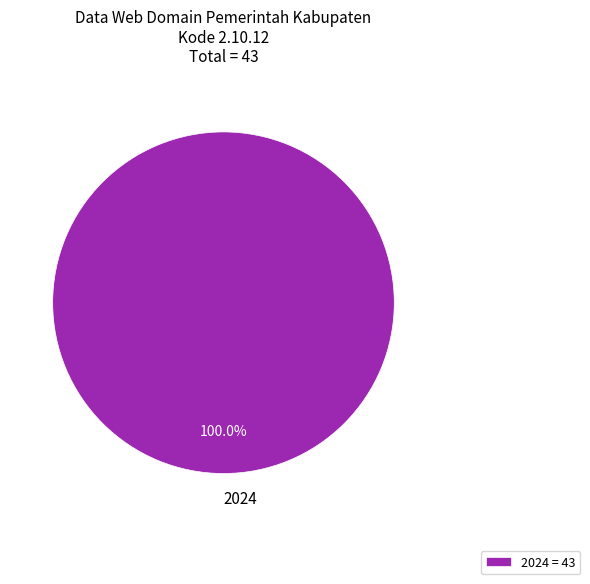

Count the number of slices in the pie.

1